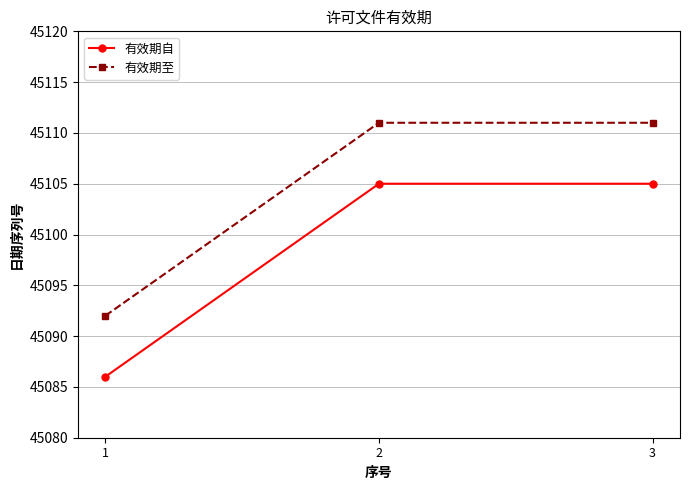

What is the difference between the highest and lowest values at 1?

6